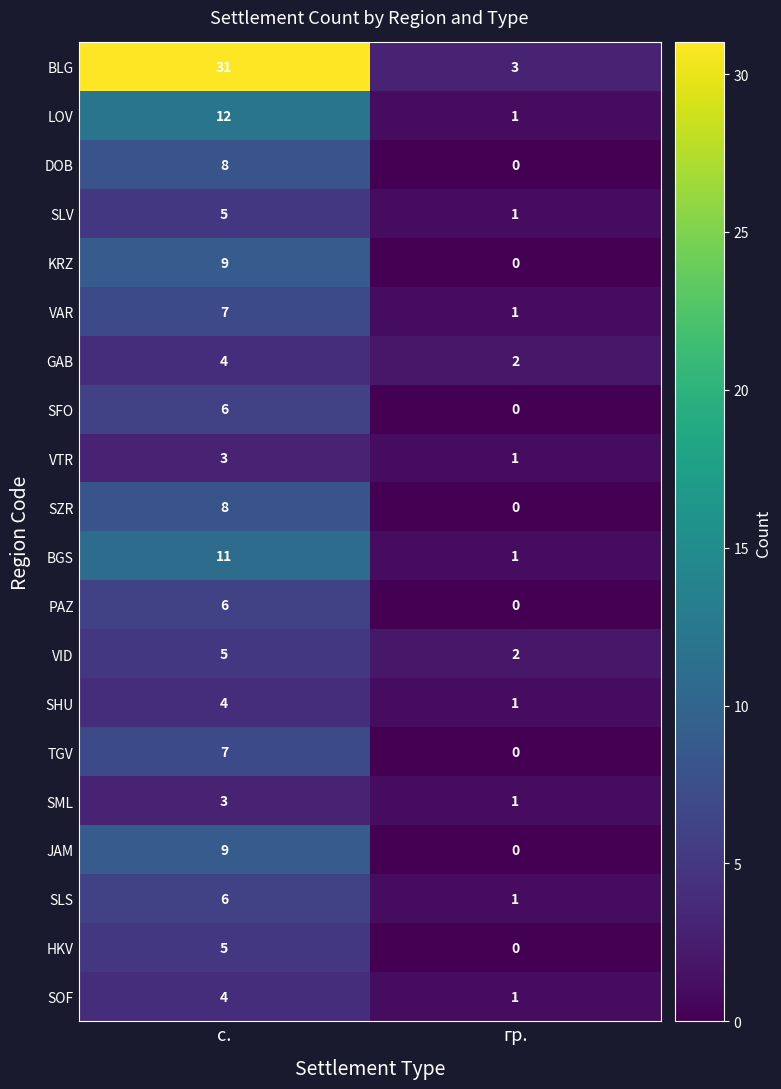

List the labels in order of SHU value, smallest first.

гр., с.